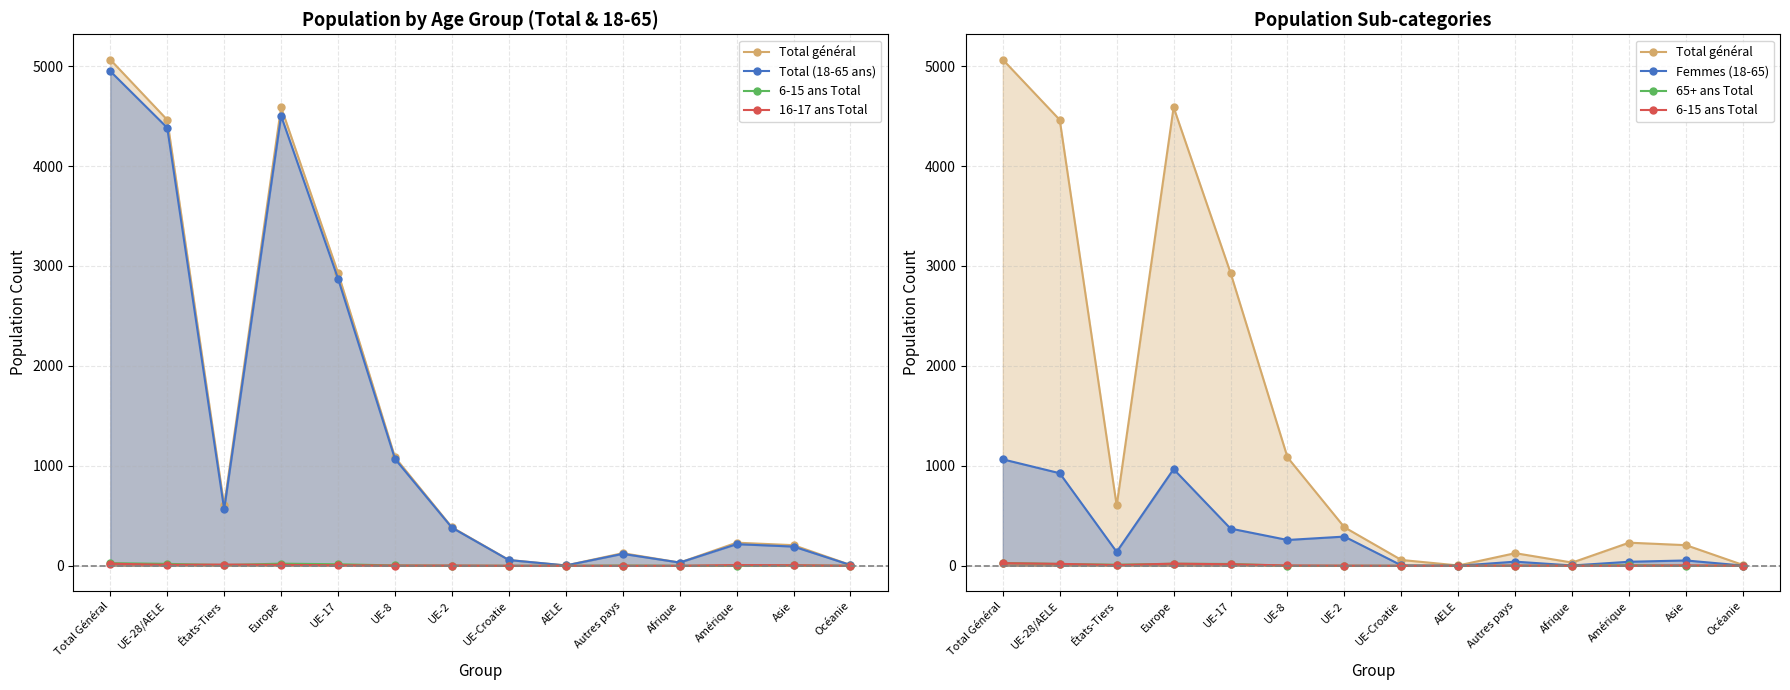

How many interior local peaks does the 6-15 ans Total series have?

3